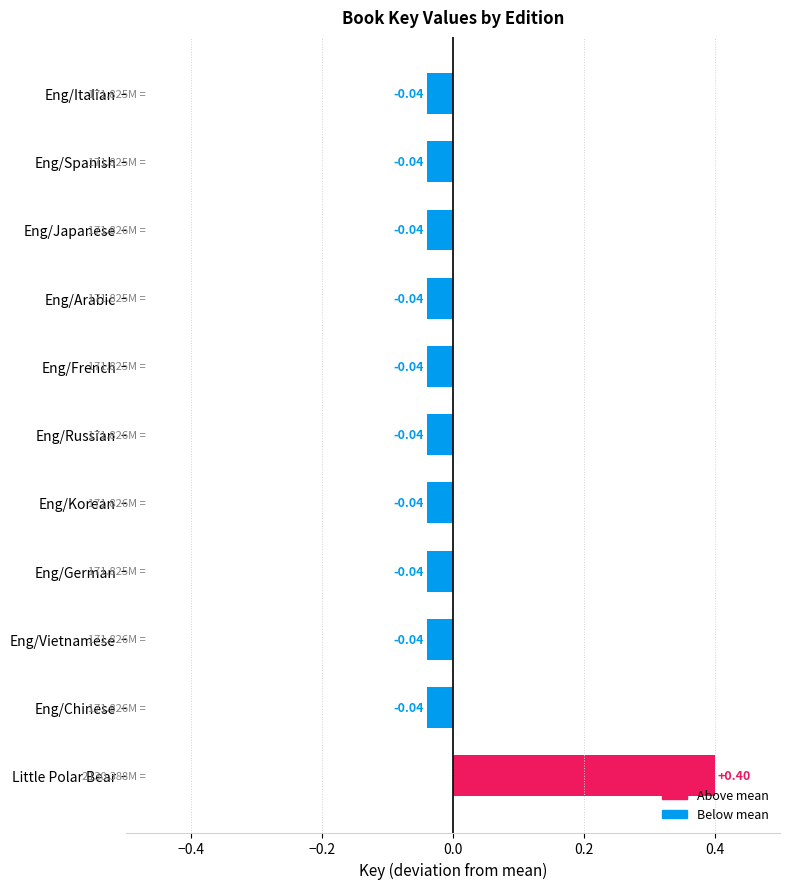

What is the label of the 3rd bar from the top?

Eng/Japanese